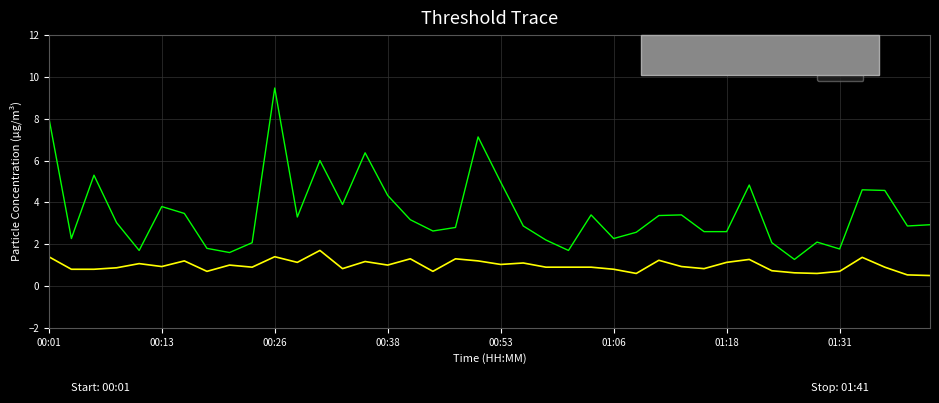

Does the chart have visible grid lines?

Yes